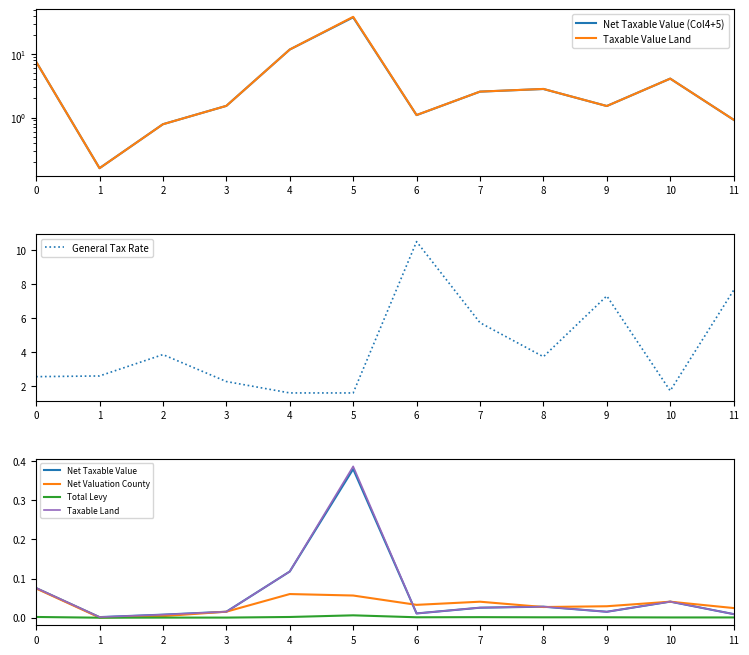

Is it true that Taxable Land equals 0.0 at 4?

False